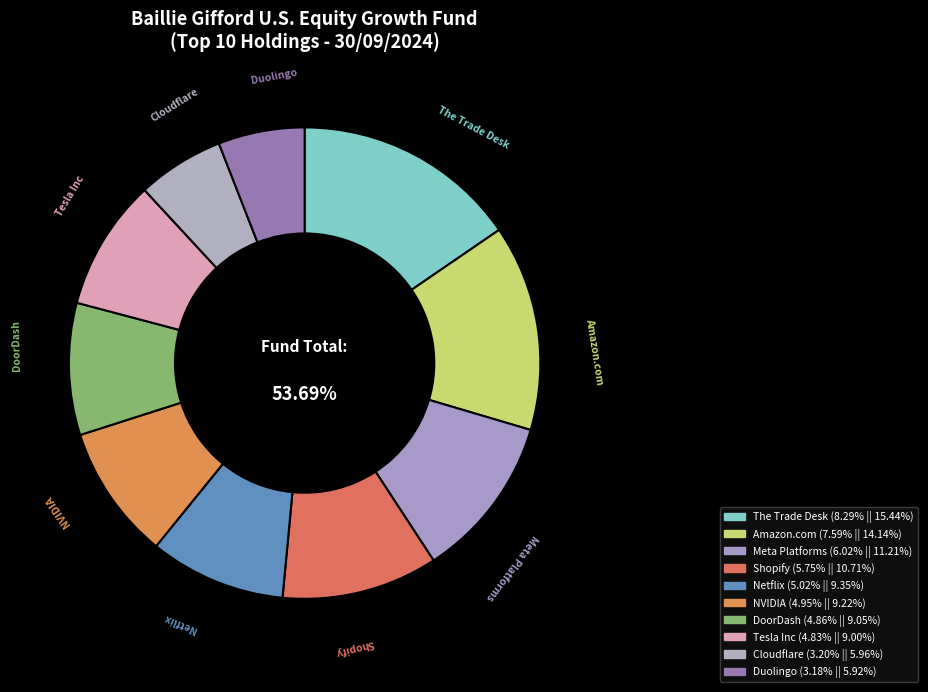

Which slice is the smallest?

Duolingo